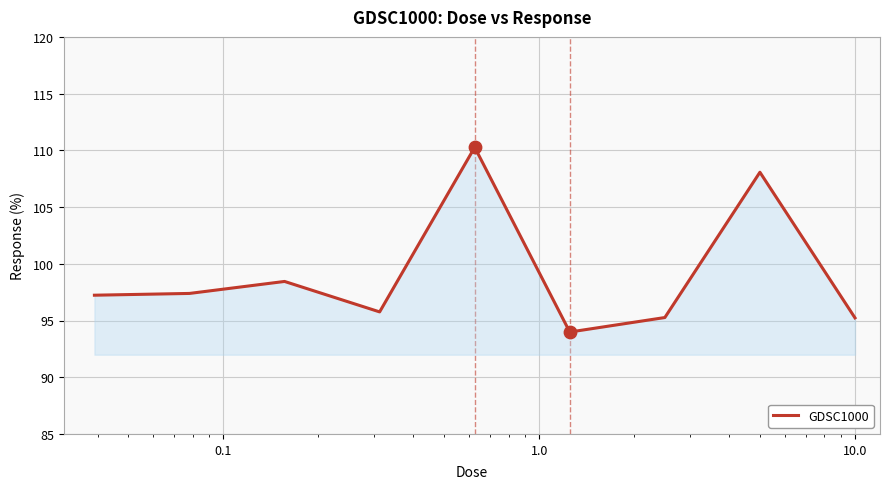

What is the smallest value displayed?

94.0